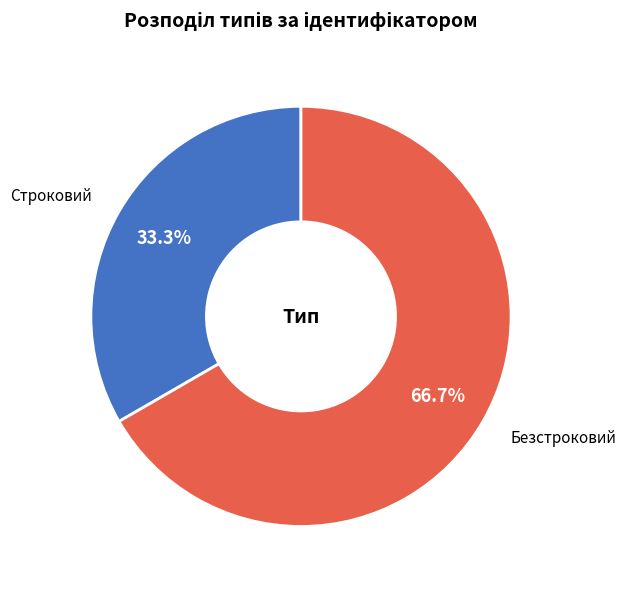

How many slices are in this pie chart?

2